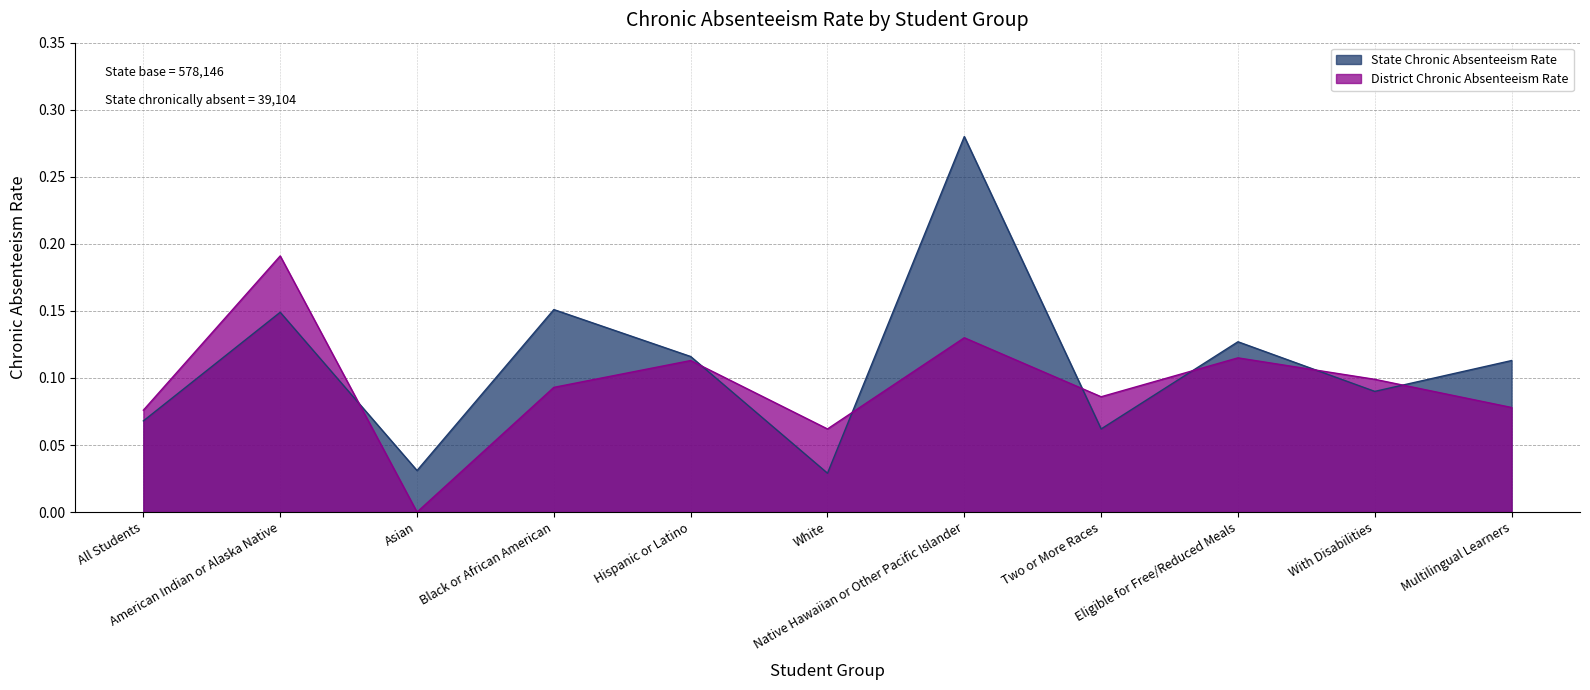

Reading left to right, transcribe all the data shown in this chart.

State Chronic Absenteeism Rate: All Students=0.1	American Indian or Alaska Native=0.1	Asian=0.0	Black or African American=0.2	Hispanic or Latino=0.1	White=0.0	Native Hawaiian or Other Pacific Islander=0.3	Two or More Races=0.1	Eligible for Free/Reduced Meals=0.1	With Disabilities=0.1	Multilingual Learners=0.1
District Chronic Absenteeism Rate: All Students=0.1	American Indian or Alaska Native=0.2	Asian=0.0	Black or African American=0.1	Hispanic or Latino=0.1	White=0.1	Native Hawaiian or Other Pacific Islander=0.1	Two or More Races=0.1	Eligible for Free/Reduced Meals=0.1	With Disabilities=0.1	Multilingual Learners=0.1